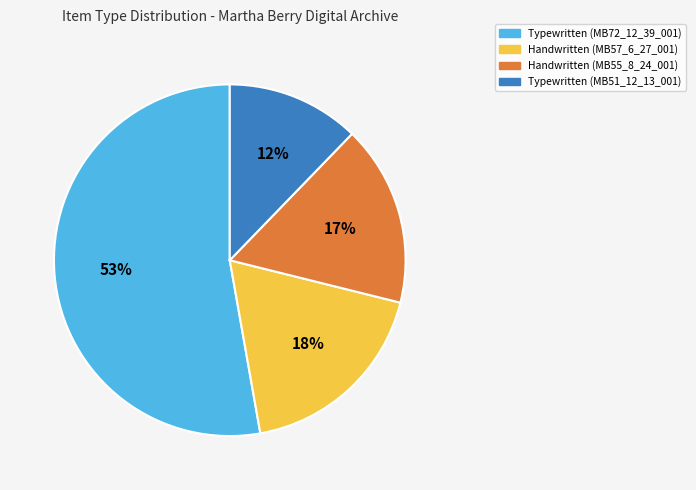

Rank the categories by value from lowest to highest.

Typewritten (MB51_12_13_001), Handwritten (MB55_8_24_001), Handwritten (MB57_6_27_001), Typewritten (MB72_12_39_001)